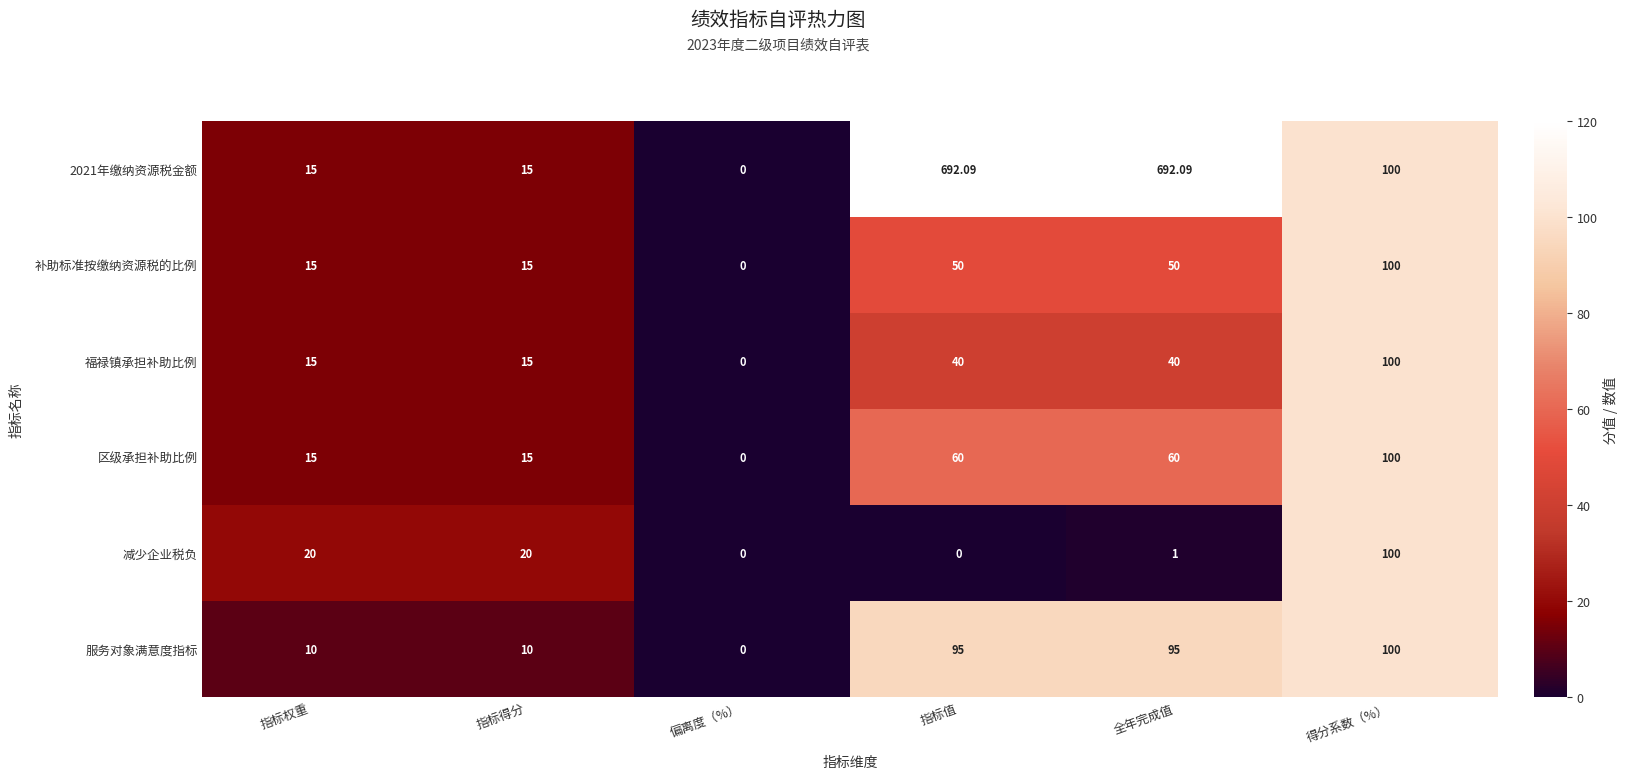

Between 指标权重 and 得分系数（%）, which series saw the biggest shift?

服务对象满意度指标